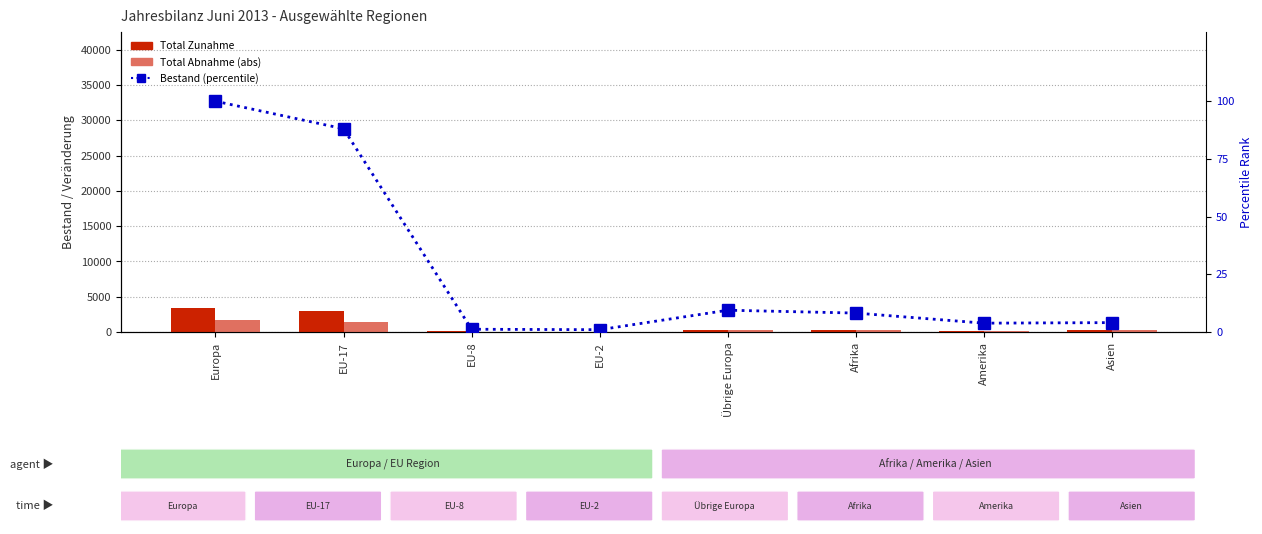

Reading left to right, extract all data points from this chart.

Total Zunahme: Europa=3451.0	EU-17=3044.0	EU-8=71.0	EU-2=68.0	Übrige Europa=263.0	Afrika=269.0	Amerika=187.0	Asien=251.0
Total Abnahme (abs): Europa=1652.0	EU-17=1348.0	EU-8=33.0	EU-2=26.0	Übrige Europa=232.0	Afrika=252.0	Amerika=131.0	Asien=237.0
Bestand (percentile): Europa=100.0	EU-17=88.1	EU-8=1.2	EU-2=1.0	Übrige Europa=9.4	Afrika=8.2	Amerika=3.8	Asien=4.1